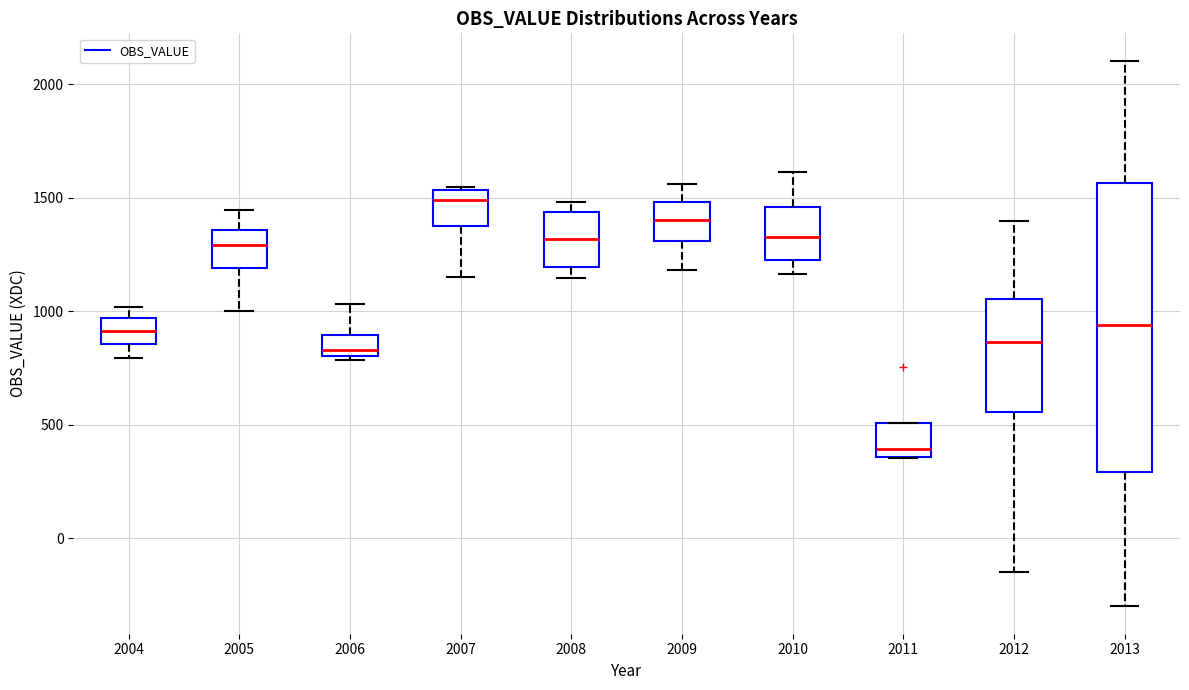

Which box has the lowest median line?

2011